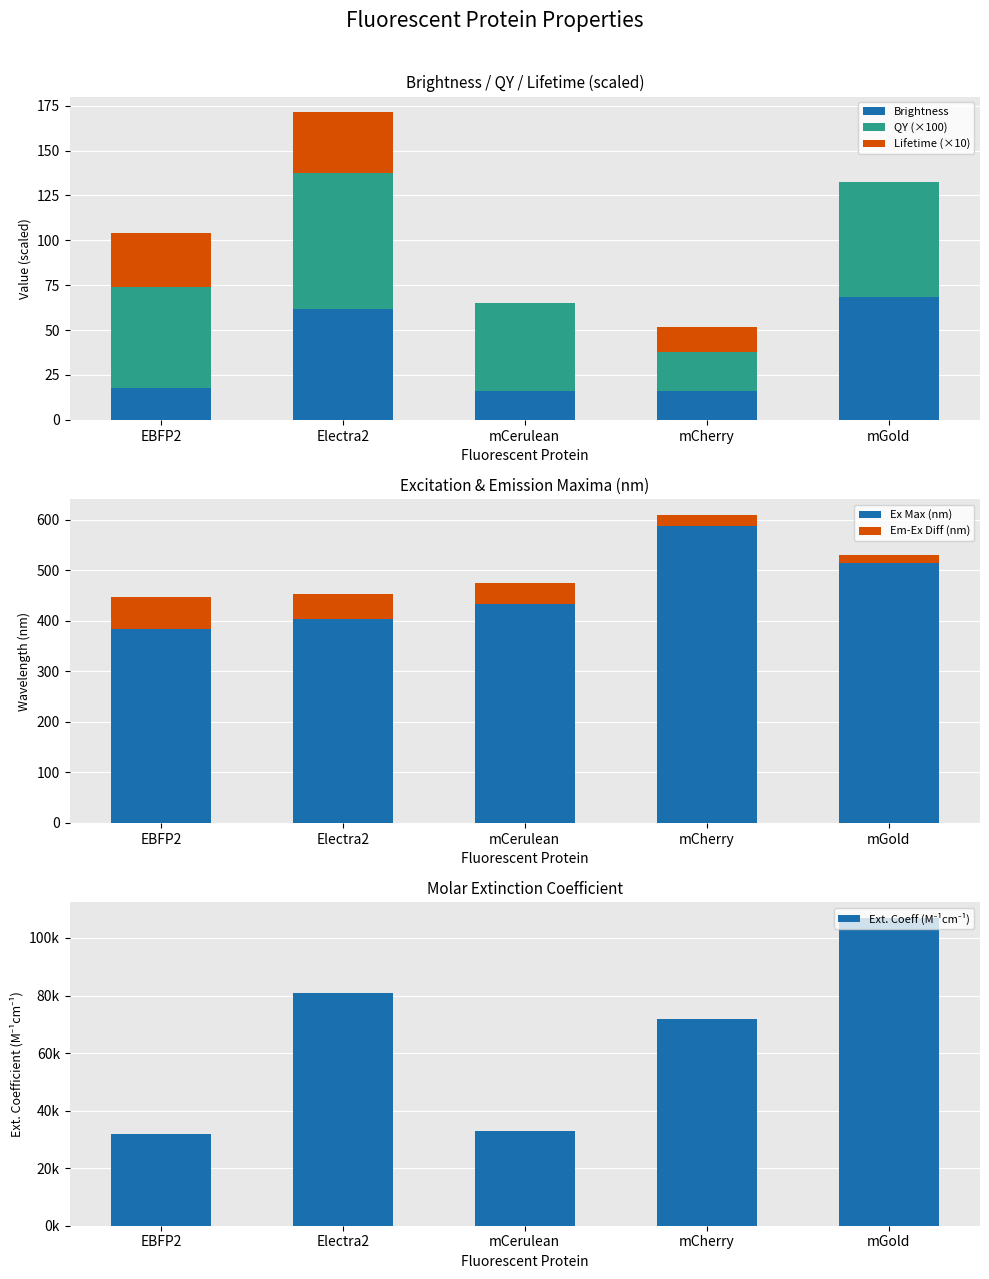

What is the minimum value for Brightness?

15.8